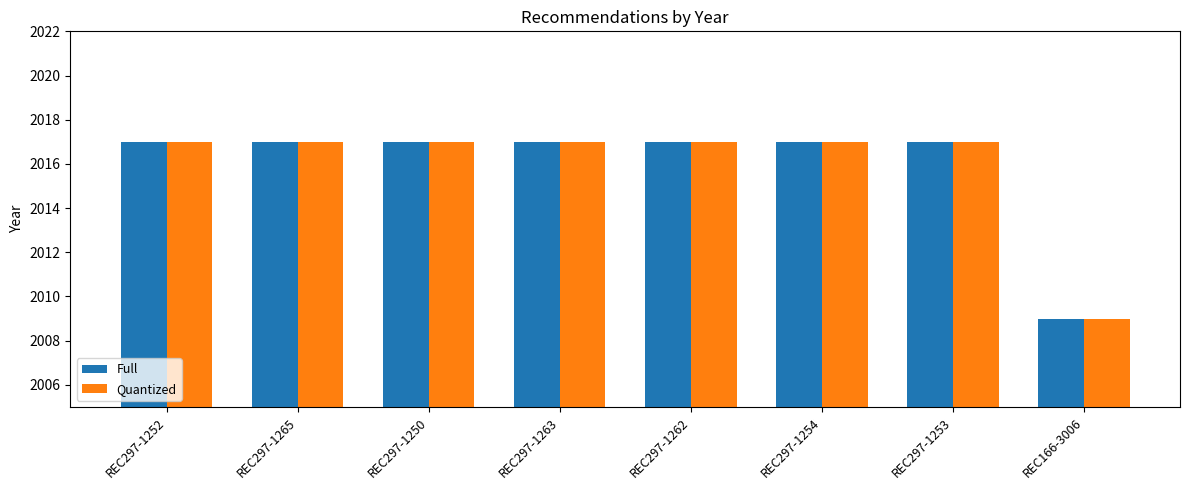

What is the value of the Full bar at the 7th from the left?

2017